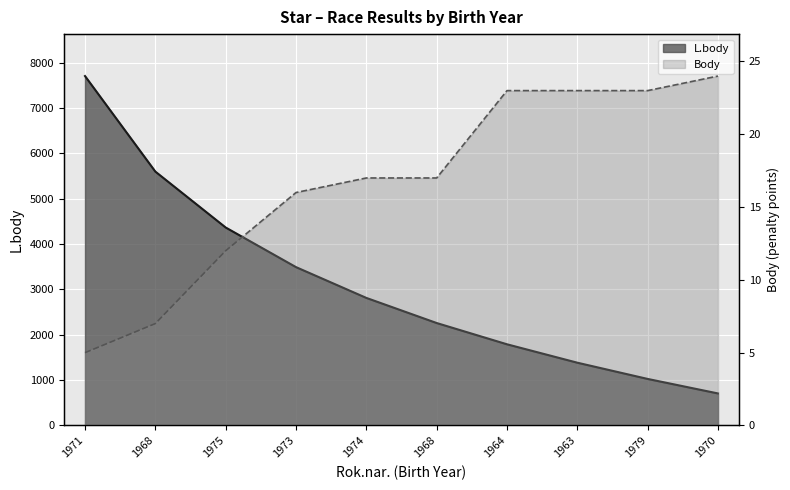

Reading right to left, transcribe all the data shown in this chart.

L.body: 707	1027	1385	1791	2260	2814	3493	4367	5600	7707
Body: 24	23	23	23	17	17	16	12	7	5